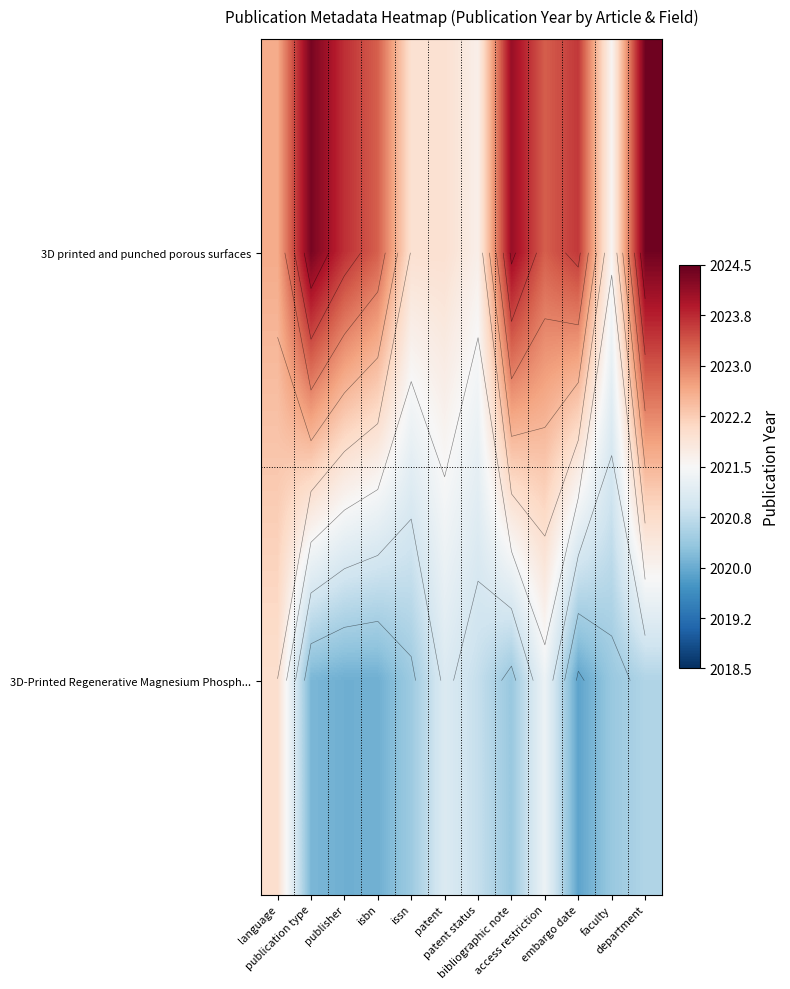

Rank the categories by 3D printed and punched porous surfaces value from lowest to highest.

faculty, patent status, patent, issn, language, isbn, access restriction, embargo date, publisher, bibliographic note, publication type, department